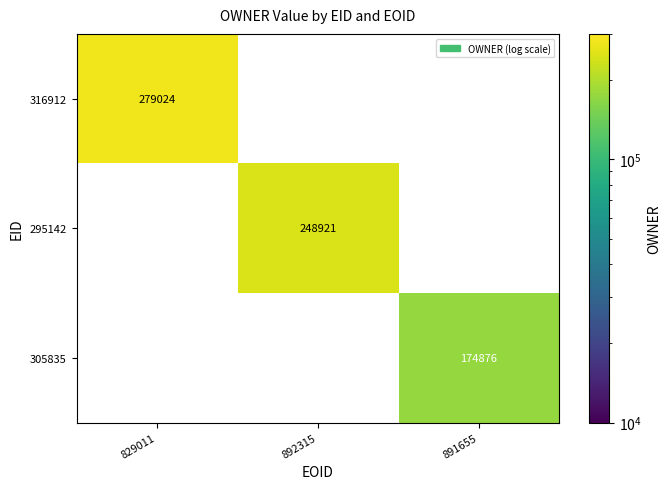

True or false: 295142 has a value of 61079 at 892315.

False